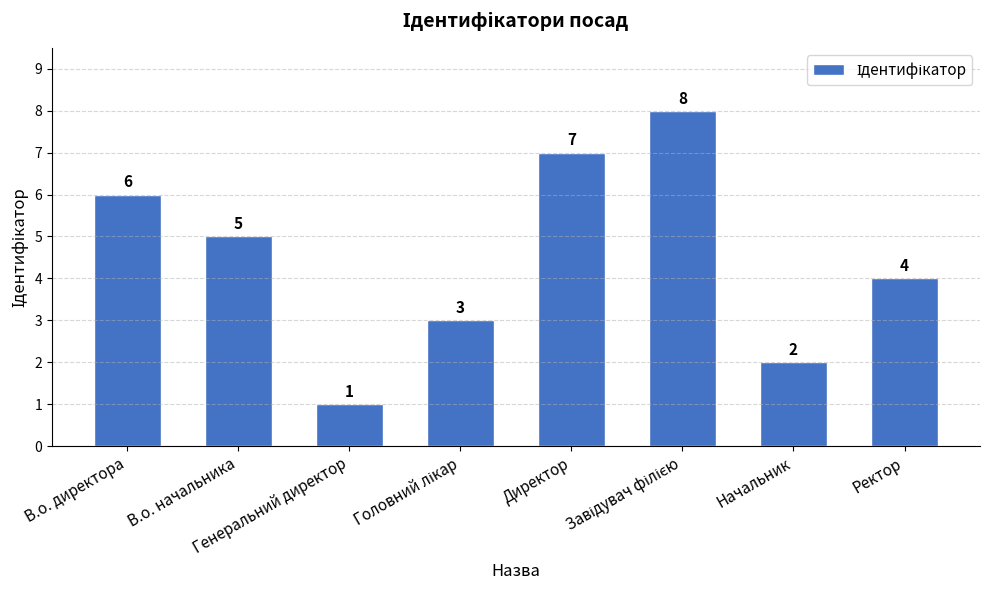

Which category has the lowest value across all series?

Генеральний директор